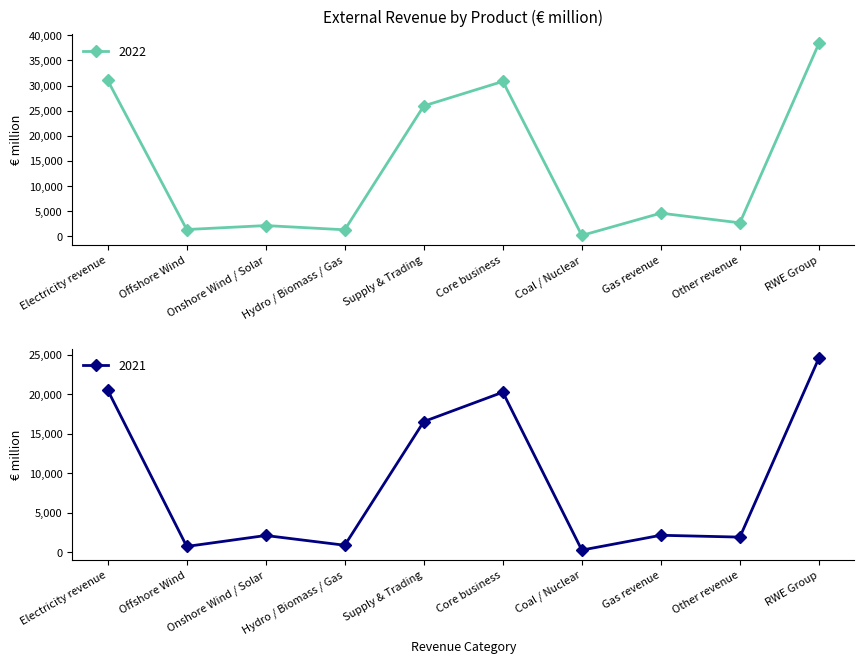

How many data points does each series have?

10